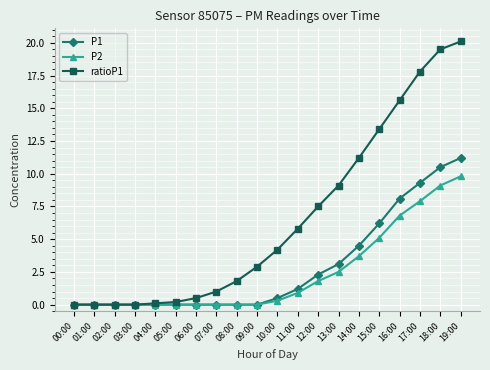

Reading right to left, transcribe all the data shown in this chart.

P1: 19:00=11.2	18:00=10.5	17:00=9.3	16:00=8.1	15:00=6.2	14:00=4.5	13:00=3.1	12:00=2.3	11:00=1.2	10:00=0.5	09:00=0.0	08:00=0.0	07:00=0.0	06:00=0.0	05:00=0.0	04:00=0.0	03:00=0.0	02:00=0.0	01:00=0.0	00:00=0.0
P2: 19:00=9.8	18:00=9.1	17:00=7.9	16:00=6.8	15:00=5.1	14:00=3.7	13:00=2.5	12:00=1.8	11:00=0.9	10:00=0.3	09:00=0.0	08:00=0.0	07:00=0.0	06:00=0.0	05:00=0.0	04:00=0.0	03:00=0.0	02:00=0.0	01:00=0.0	00:00=0.0
ratioP1: 19:00=20.1	18:00=19.5	17:00=17.8	16:00=15.6	15:00=13.4	14:00=11.2	13:00=9.1	12:00=7.5	11:00=5.8	10:00=4.2	09:00=2.9	08:00=1.8	07:00=1.0	06:00=0.5	05:00=0.2	04:00=0.1	03:00=0.0	02:00=0.0	01:00=0.0	00:00=0.0